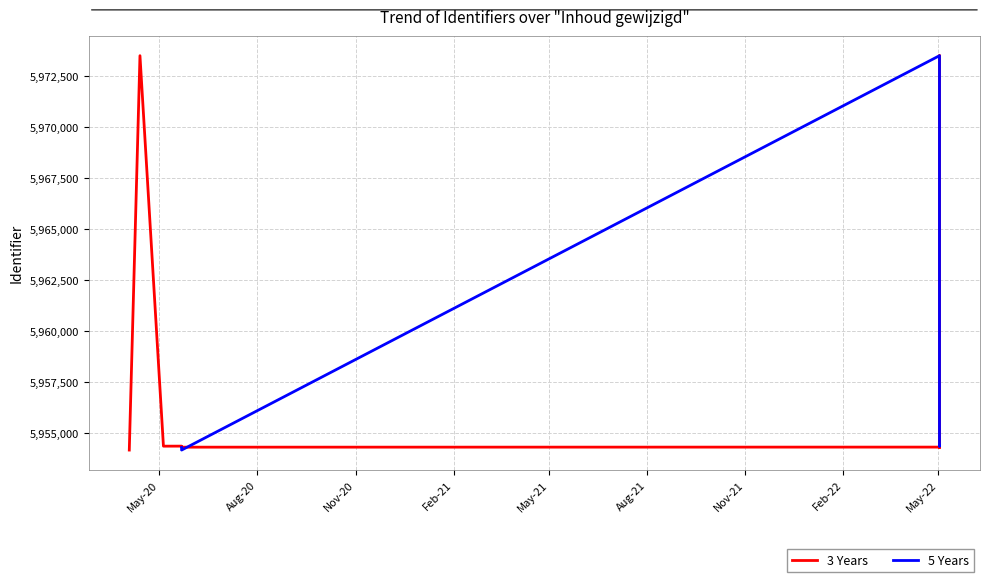

What is the maximum value shown in the chart?

5973506